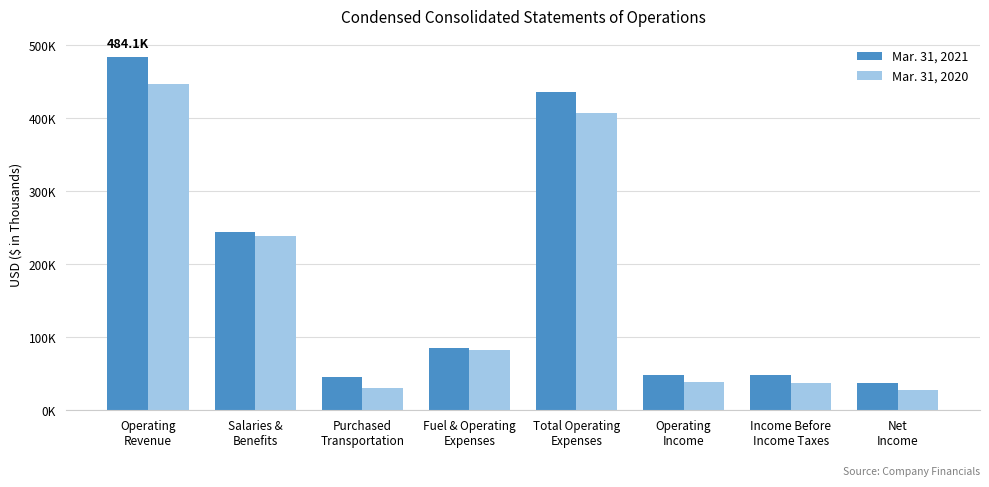

Are the bars grouped side by side (vs. stacked)?

Yes